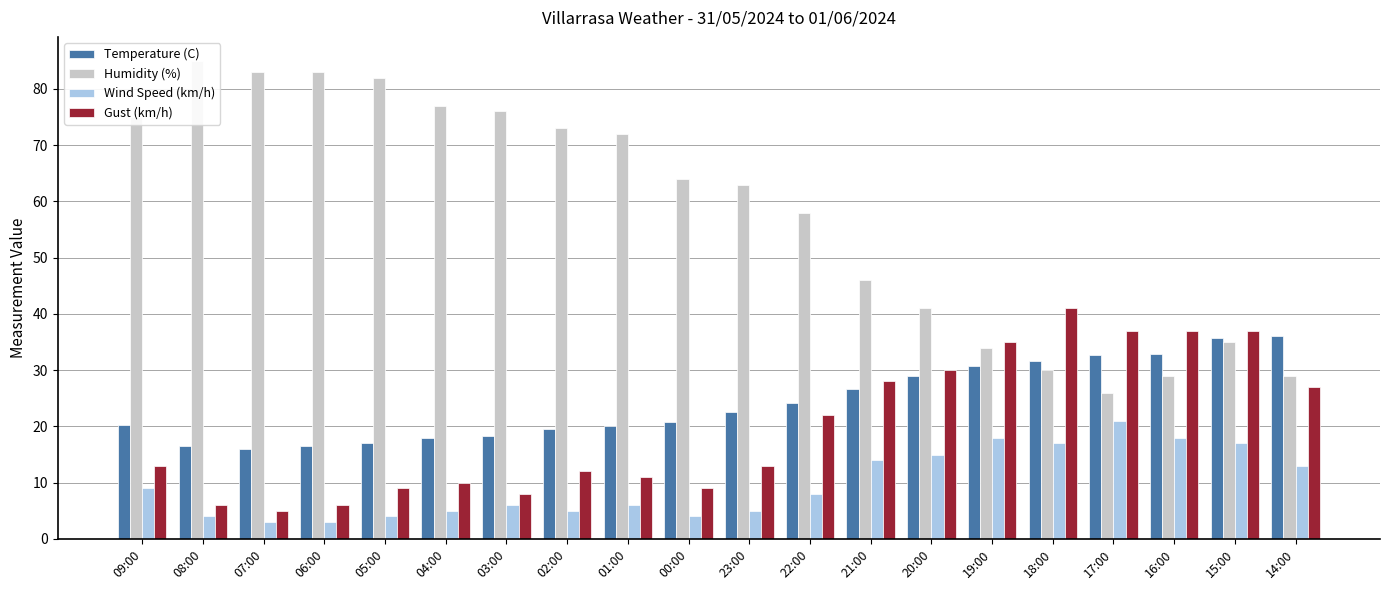

How many values in the Temperature (C) series are below 22?

10